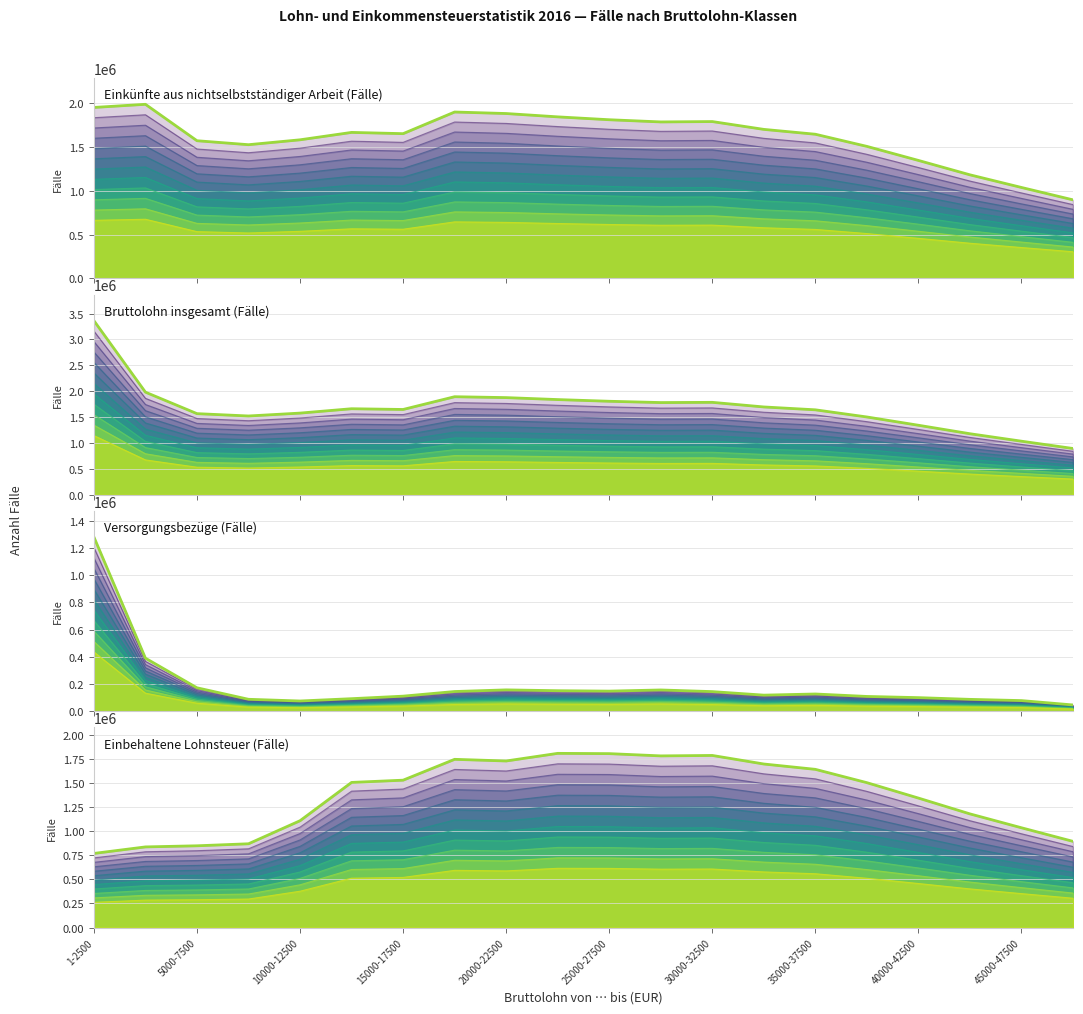

True or false: Bruttolohn_Faelle has a value of 1568123 at 5000-7500.

True